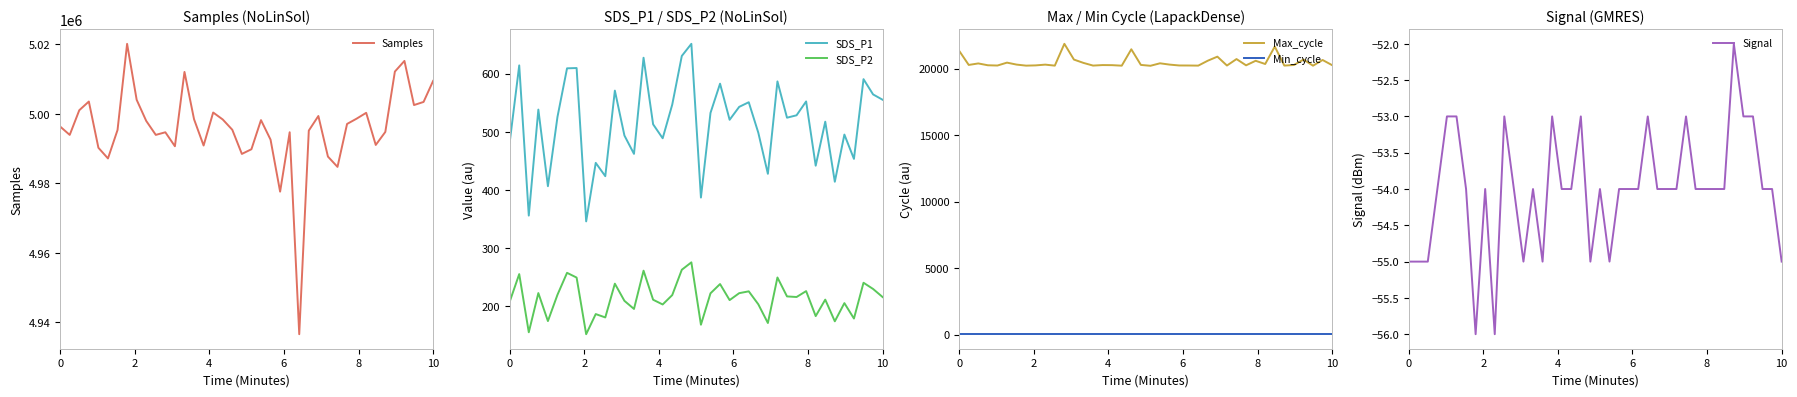

What is the highest value of the Samples series?

5020149